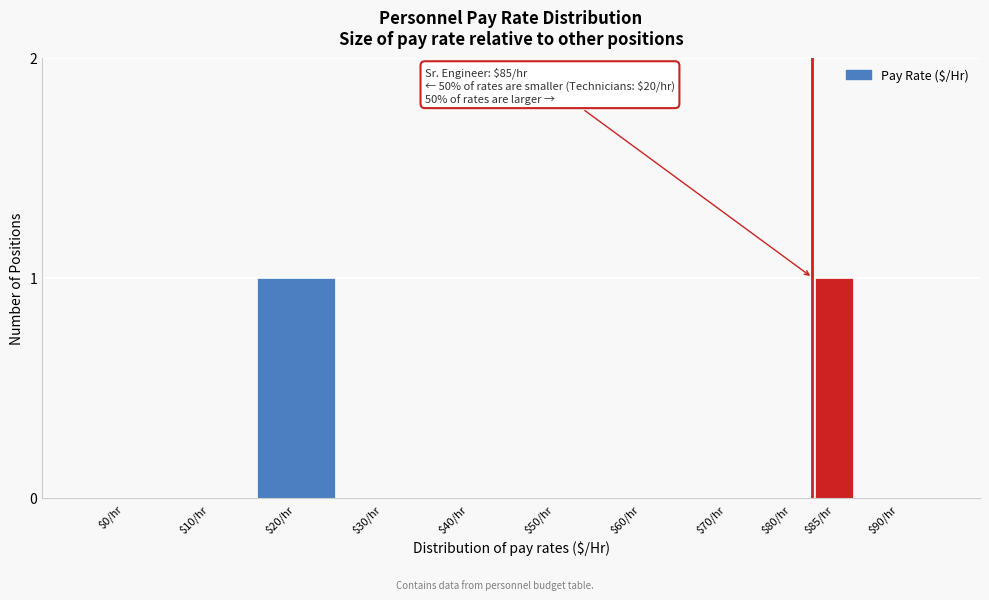

The value at $10/hr is 1. True or false?

False